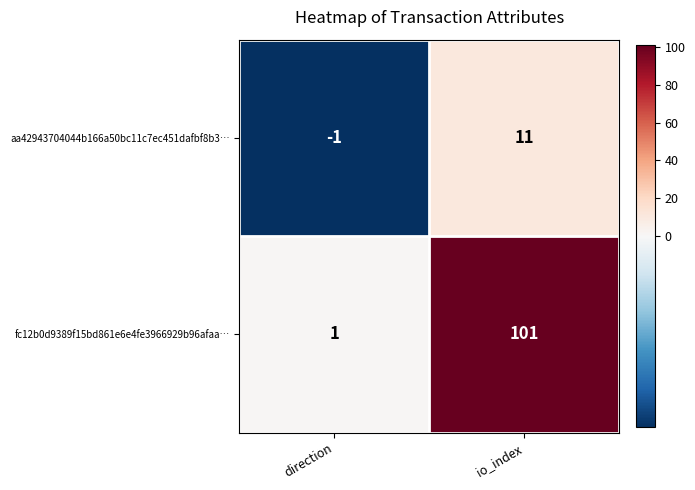

Rank the series at direction from lowest to highest value.

aa42943704044b166a50bc11c7ec451dafbf8b3…, fc12b0d9389f15bd861e6e4fe3966929b96afaa…